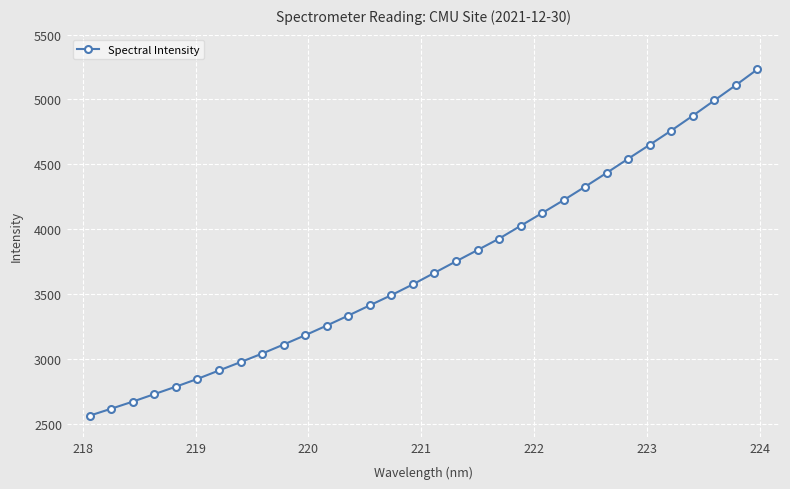

What is the maximum value shown in the chart?

5232.9